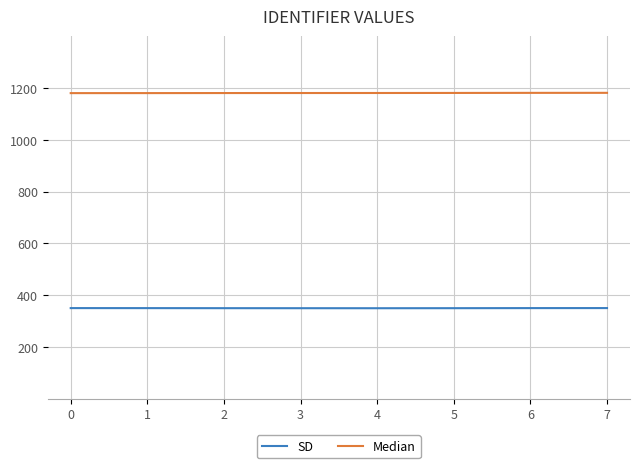

The value of Median at 7 is 1746.4. True or false?

False